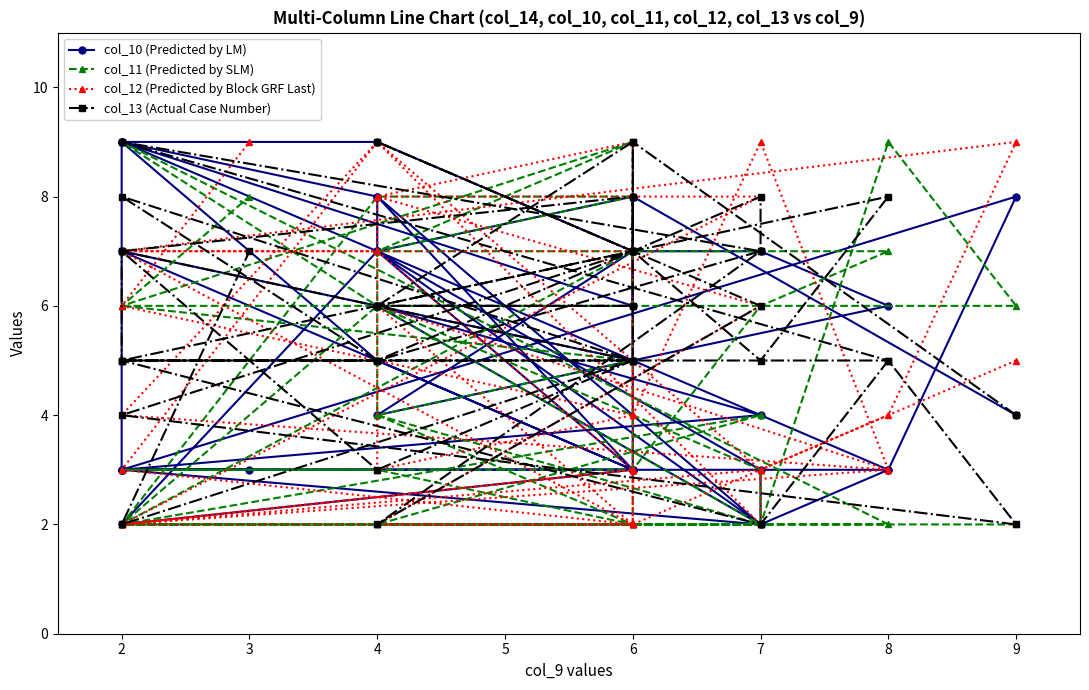

How many values in the col_13 (Actual Case Number) series are below 6?

18